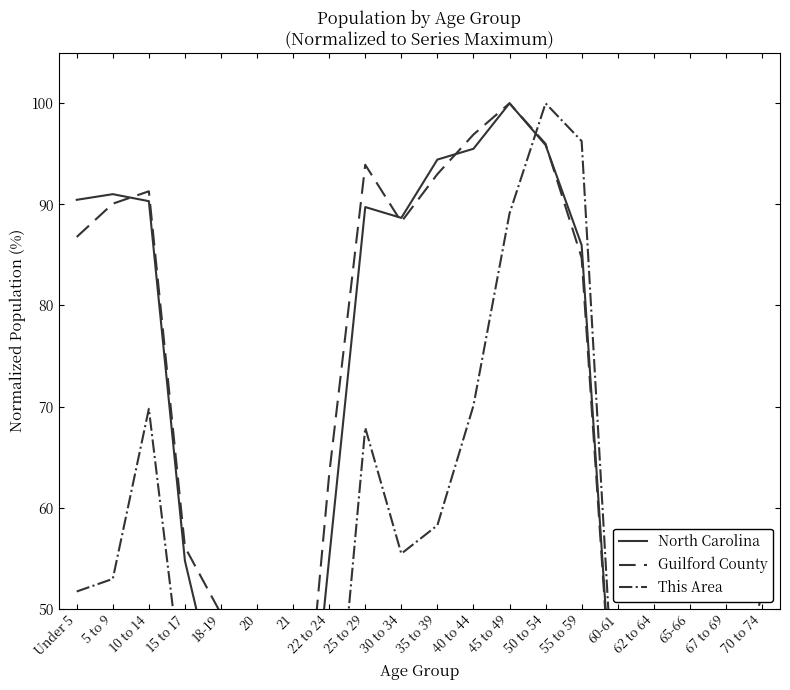

True or false: North Carolina has a value of 30.4 at 40 to 44.

False